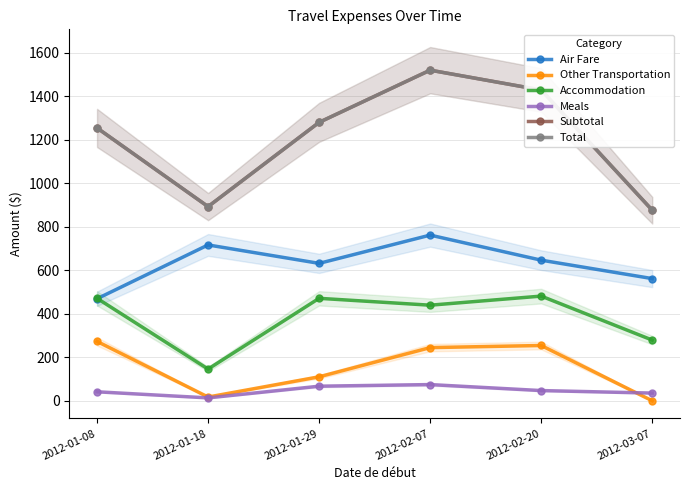

Reading right to left, list all the values displayed in this chart.

Air Fare: 2012-03-07=561.9	2012-02-20=646.6	2012-02-07=761.9	2012-01-29=632.0	2012-01-18=716.7	2012-01-08=469.2
Other Transportation: 2012-03-07=0.0	2012-02-20=254.2	2012-02-07=244.5	2012-01-29=110.2	2012-01-18=17.2	2012-01-08=273.0
Accommodation: 2012-03-07=279.1	2012-02-20=481.4	2012-02-07=439.6	2012-01-29=471.2	2012-01-18=145.8	2012-01-08=471.2
Meals: 2012-03-07=35.4	2012-02-20=47.0	2012-02-07=74.5	2012-01-29=67.1	2012-01-18=13.3	2012-01-08=41.4
Subtotal: 2012-03-07=876.4	2012-02-20=1429.2	2012-02-07=1520.5	2012-01-29=1280.4	2012-01-18=893.0	2012-01-08=1254.8
Total: 2012-03-07=876.4	2012-02-20=1429.2	2012-02-07=1520.5	2012-01-29=1280.4	2012-01-18=893.0	2012-01-08=1254.8